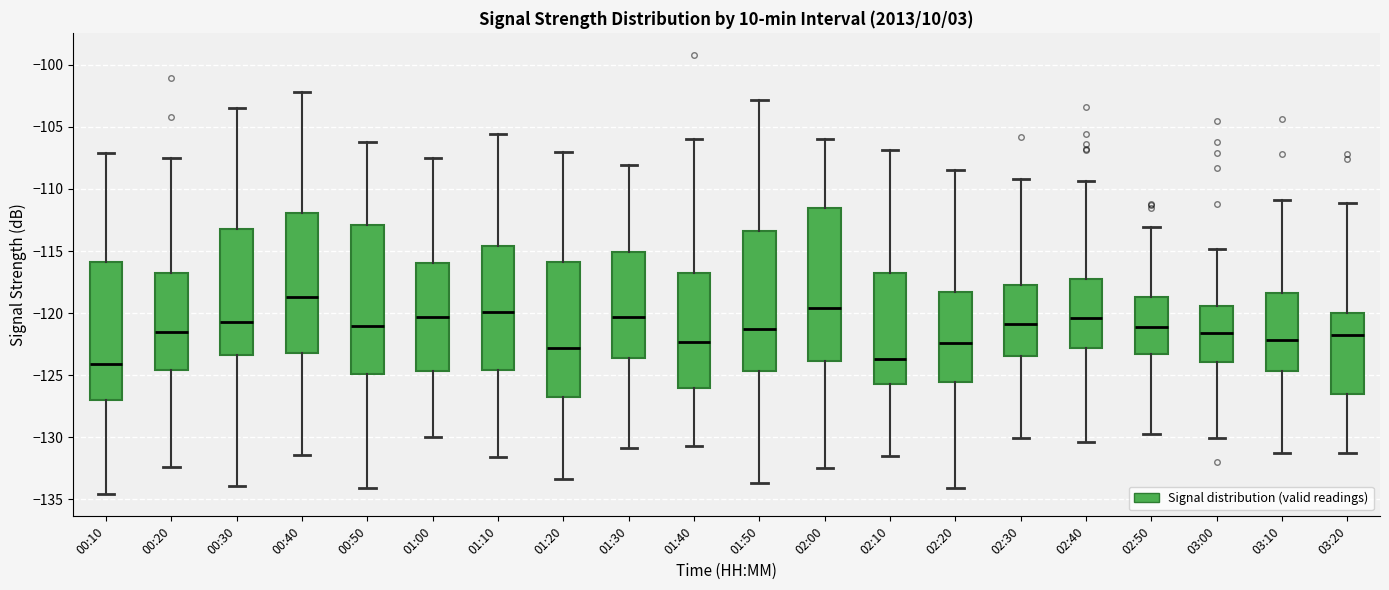

Reading left to right, transcribe this box plot: for each box, give where its median line is, the range the box spans, and where its two whiskers end, as read against the y-axis. The values are not printed on the chart, so give them approximately, as read against the axis.

00:10: median -124.0, box -127.0 to -116.0, whiskers -134.5 to -107.0
00:20: median -121.5, box -124.5 to -117.0, whiskers -132.5 to -107.5
00:30: median -120.5, box -123.5 to -113.0, whiskers -134.0 to -103.5
00:40: median -118.5, box -123.0 to -112.0, whiskers -131.5 to -102.0
00:50: median -121.0, box -125.0 to -113.0, whiskers -134.0 to -106.0
01:00: median -120.5, box -124.5 to -116.0, whiskers -130.0 to -107.5
01:10: median -120.0, box -124.5 to -114.5, whiskers -131.5 to -105.5
01:20: median -123.0, box -126.5 to -116.0, whiskers -133.5 to -107.0
01:30: median -120.5, box -123.5 to -115.0, whiskers -131.0 to -108.0
01:40: median -122.5, box -126.0 to -117.0, whiskers -130.5 to -106.0
01:50: median -121.0, box -124.5 to -113.5, whiskers -133.5 to -103.0
02:00: median -119.5, box -124.0 to -111.5, whiskers -132.5 to -106.0
02:10: median -123.5, box -125.5 to -117.0, whiskers -131.5 to -107.0
02:20: median -122.5, box -125.5 to -118.5, whiskers -134.0 to -108.5
02:30: median -121.0, box -123.5 to -117.5, whiskers -130.0 to -109.0
02:40: median -120.5, box -123.0 to -117.5, whiskers -130.5 to -109.5
02:50: median -121.0, box -123.5 to -118.5, whiskers -129.5 to -113.0
03:00: median -121.5, box -124.0 to -119.5, whiskers -130.0 to -115.0
03:10: median -122.0, box -124.5 to -118.5, whiskers -131.5 to -111.0
03:20: median -122.0, box -126.5 to -120.0, whiskers -131.5 to -111.0